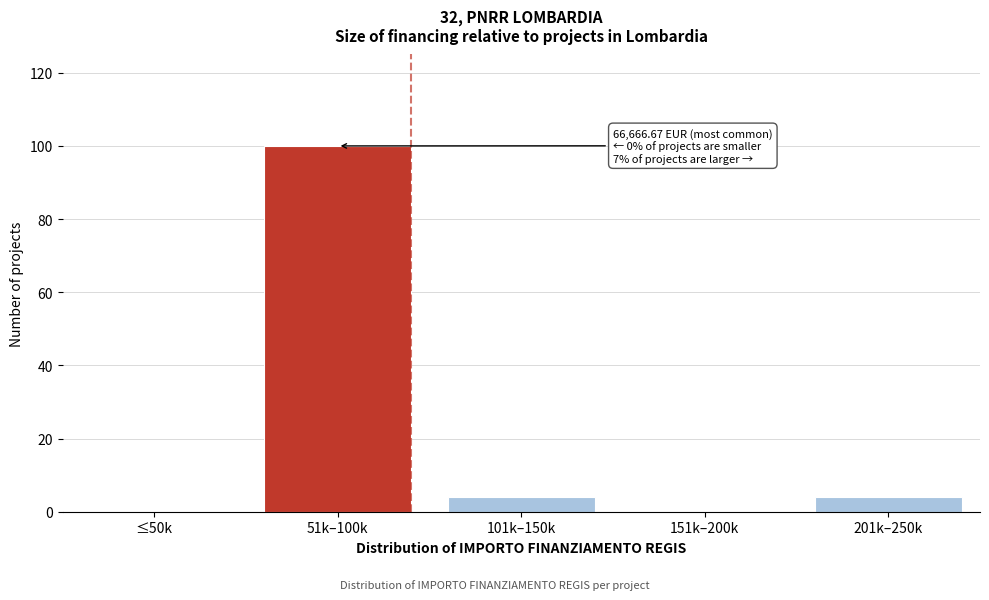

Reading left to right, what are all the values shown in this chart?

≤50k=0	51k–100k=100	101k–150k=4	151k–200k=0	201k–250k=4